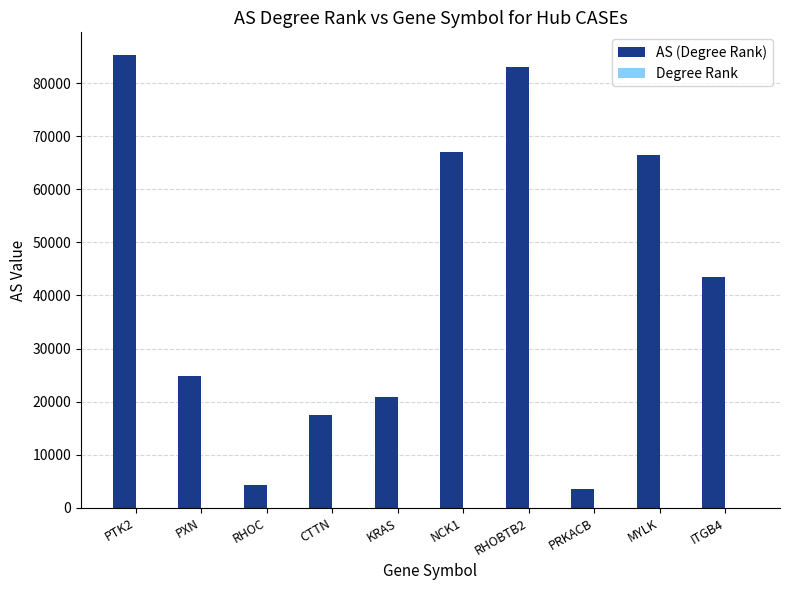

Between PXN and MYLK, which series saw the biggest shift?

AS (Degree Rank)